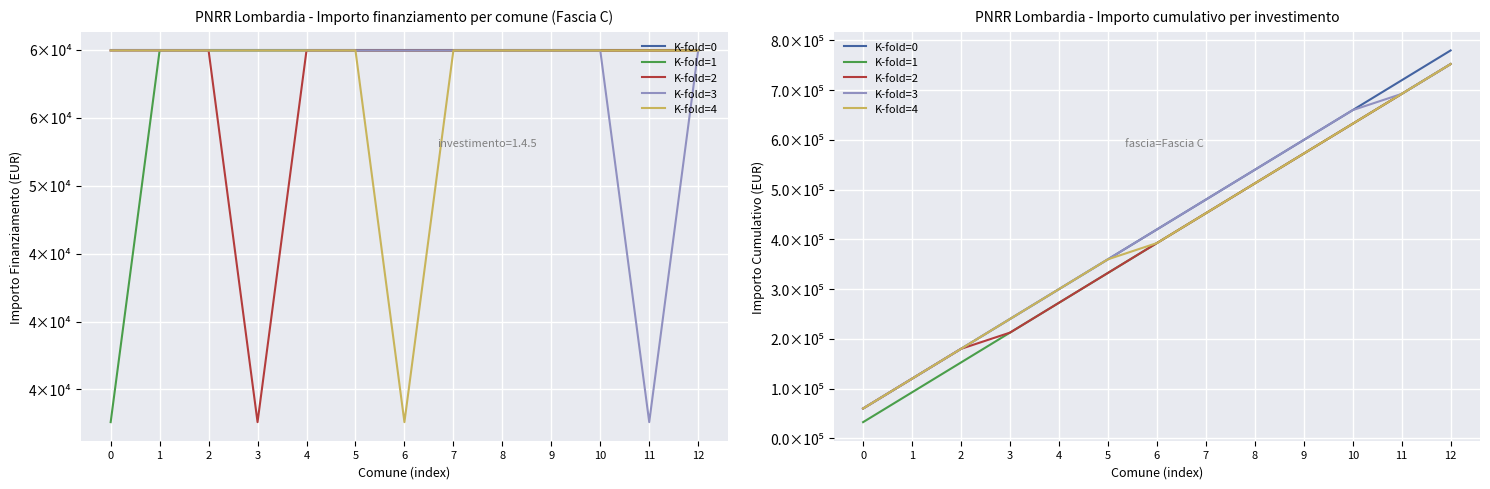

What is the sum of the K-fold=2 values at 4 and 5?

604872